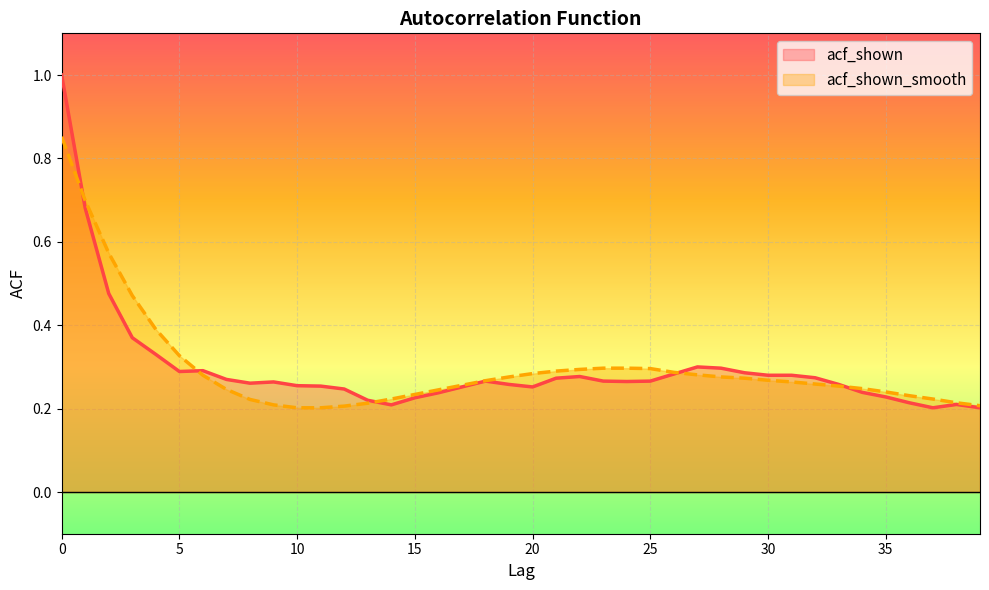

At how many categories does at least one series exceed 0?

40